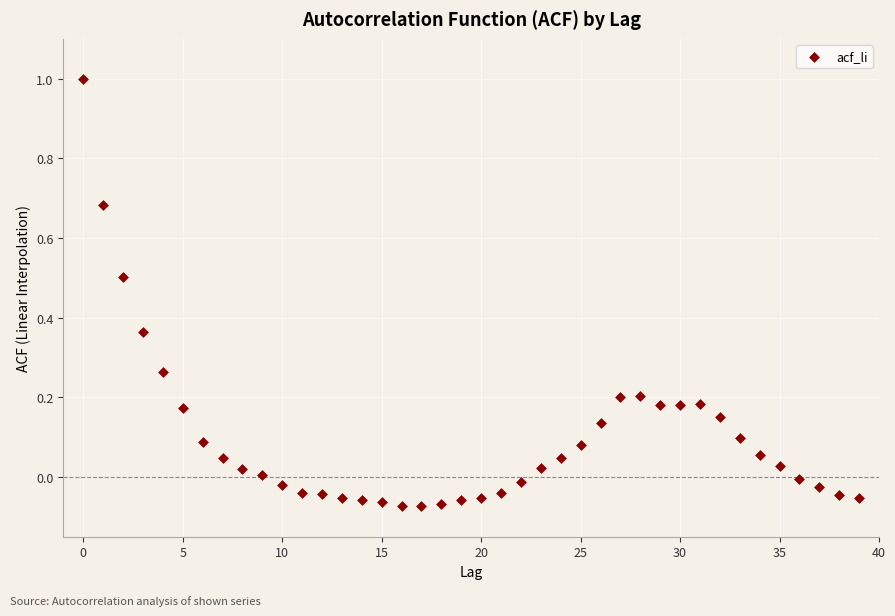

What is the range of Y values (max minus min)?

1.1